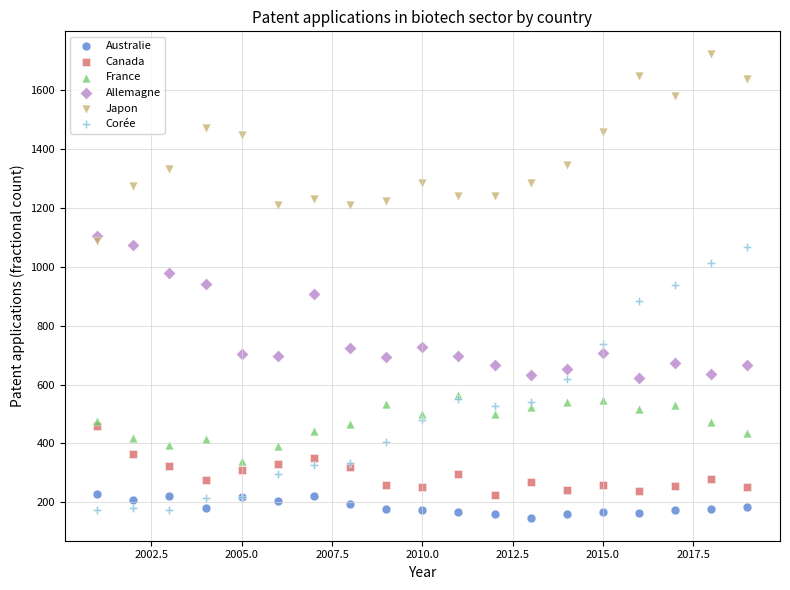

Which series reaches the maximum Y coordinate?

Japon